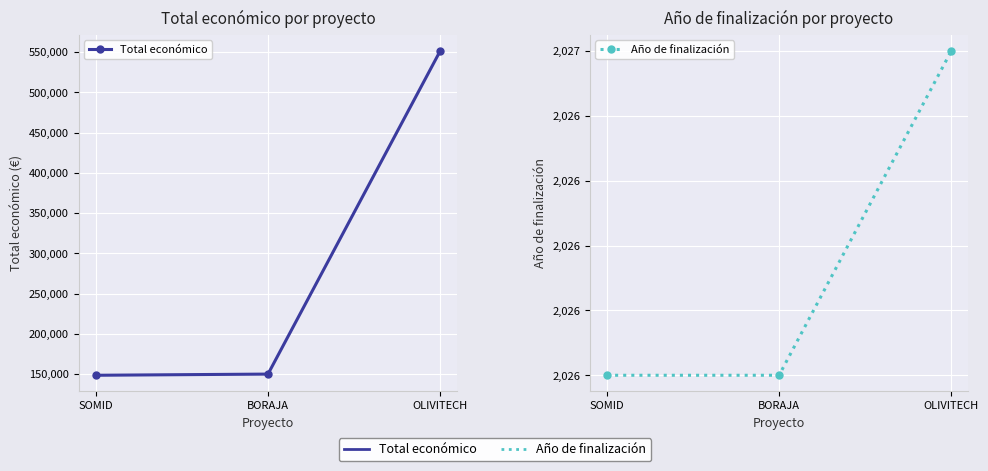

At which category does the chart reach its minimum across all series?

SOMID